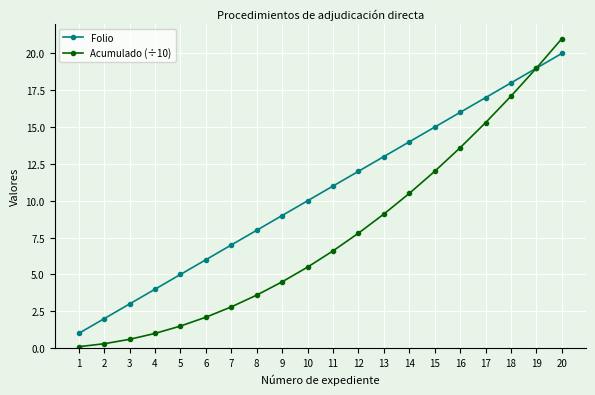

What is the value of the Folio point at the 8th from the left?

8.0